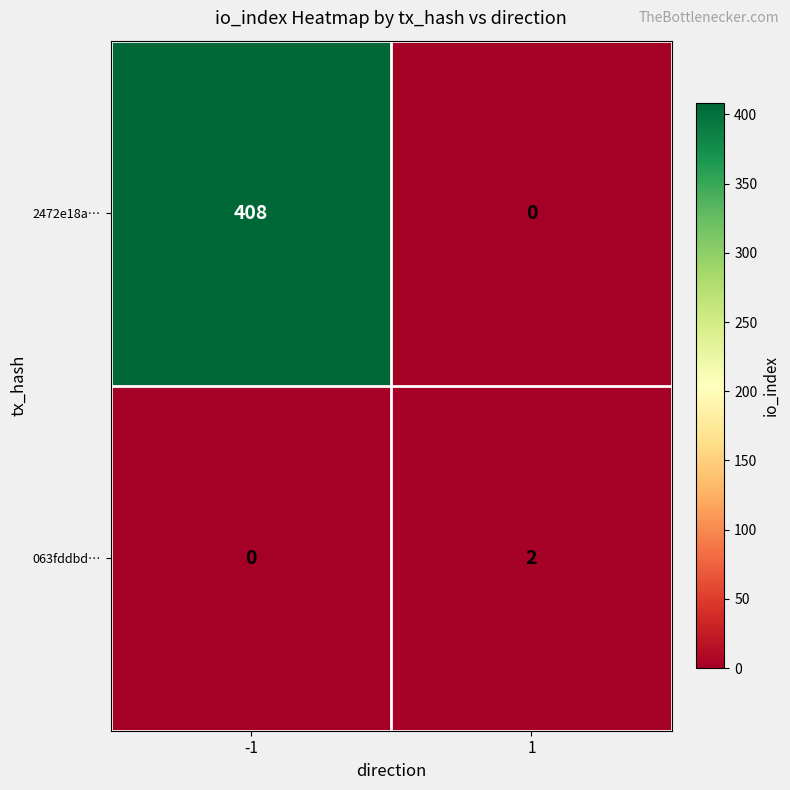

Is it true that 2472e18a… equals 408 at -1?

True